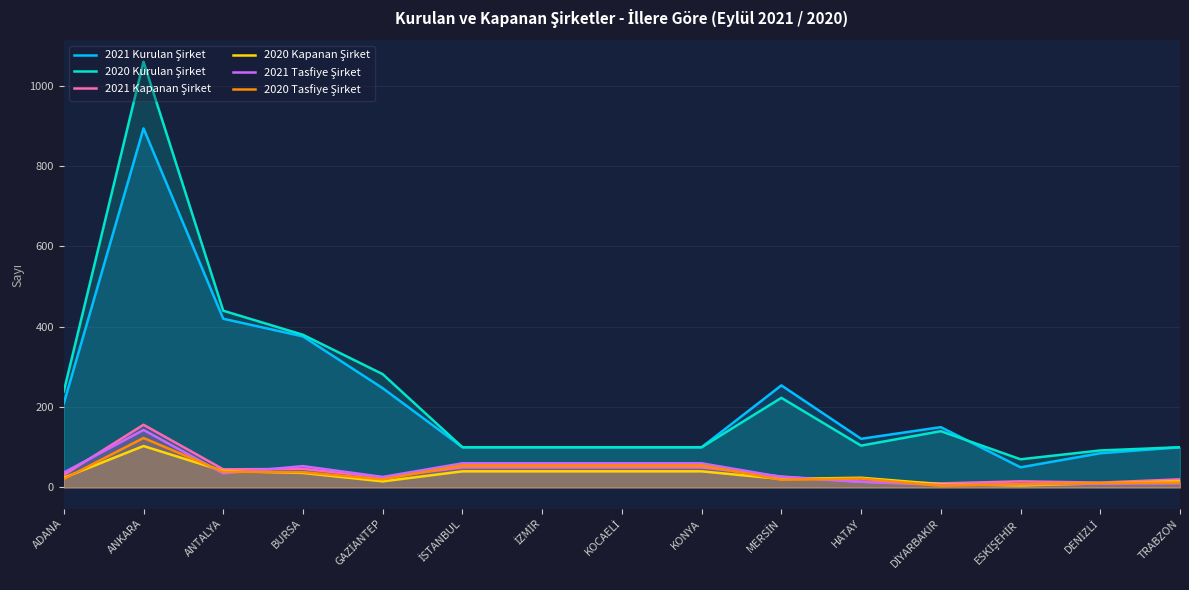

At which label does 2021 Tasfiye Şirket first exceed 35?

ADANA